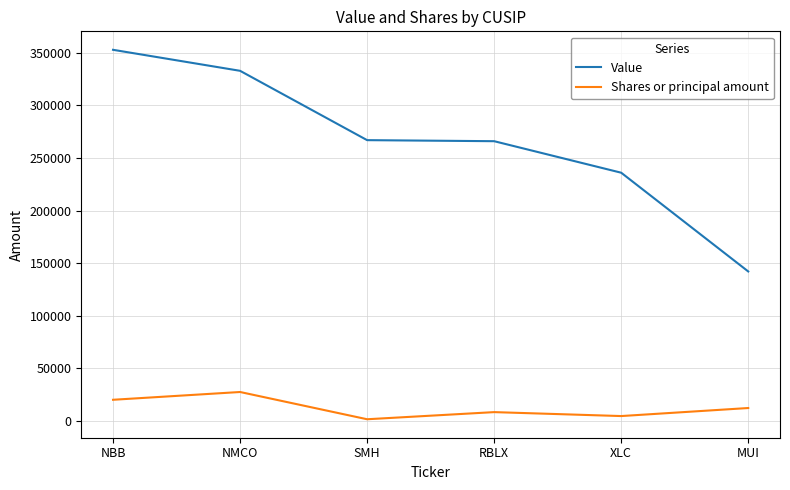

At which category does Shares or principal amount reach its first local valley?

SMH